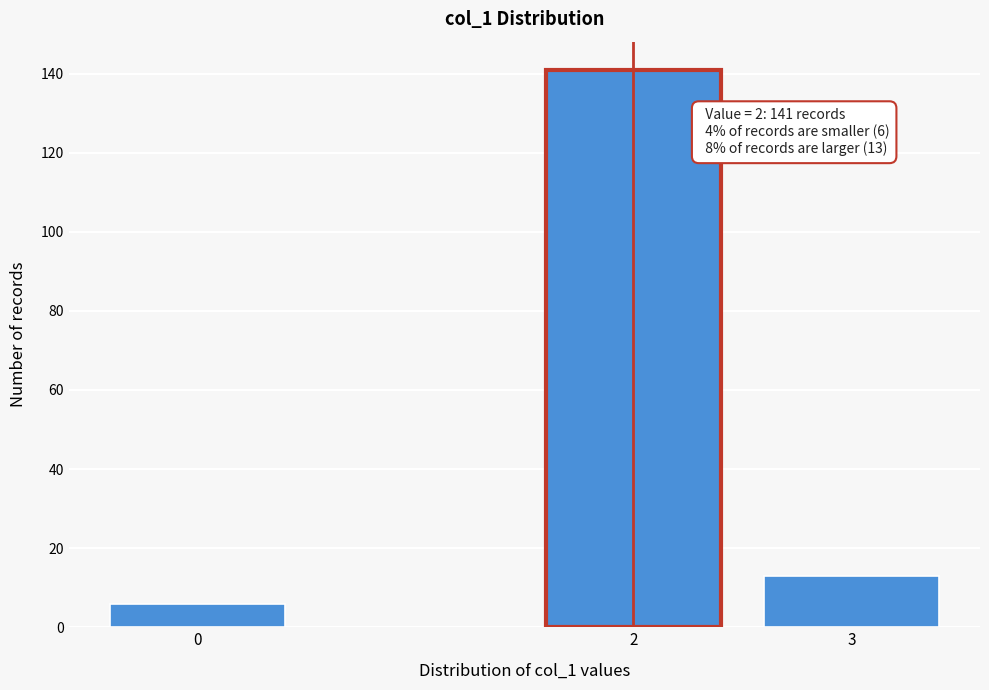

Reading right to left, what are all the values shown in this chart?

13	141	6